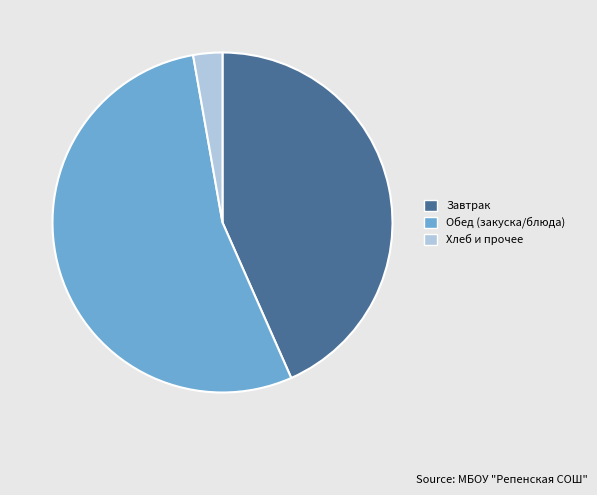

What is the ratio of the value at Обед (закуска/блюда) to the value at Завтрак?

1.2